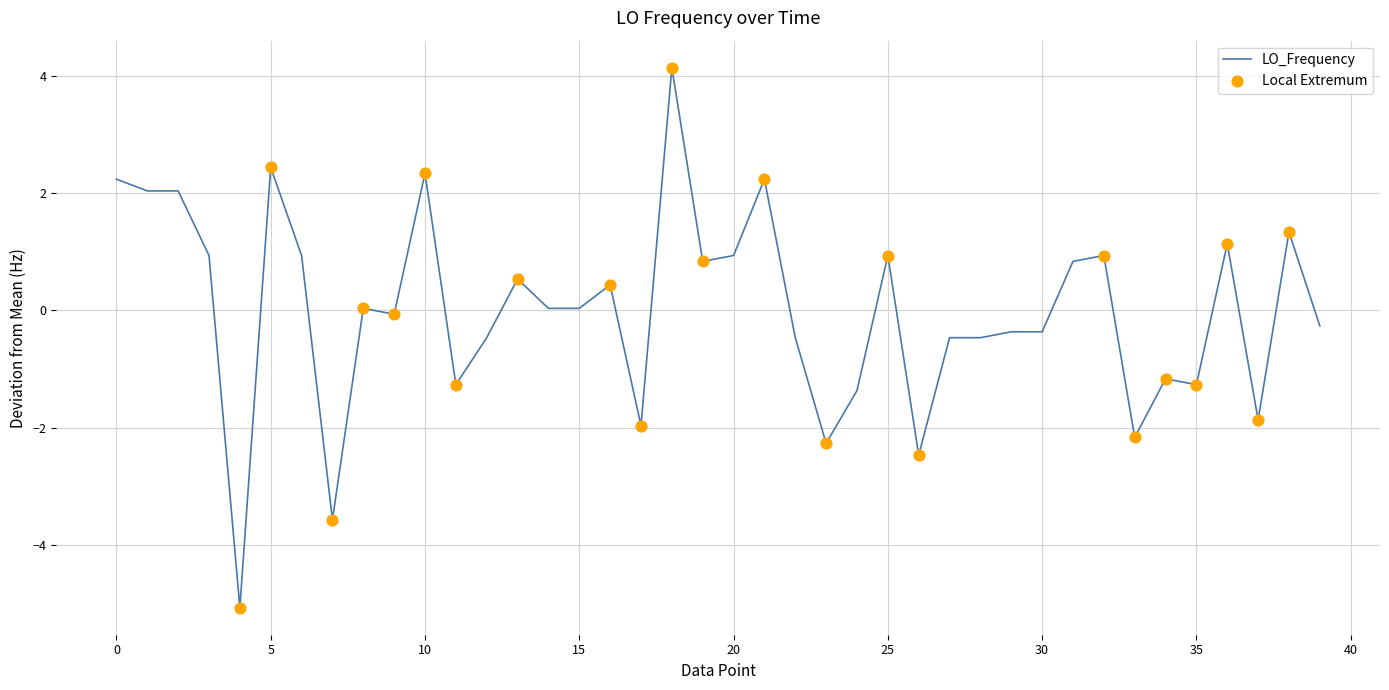

What is the minimum value shown in the chart?

-5.1